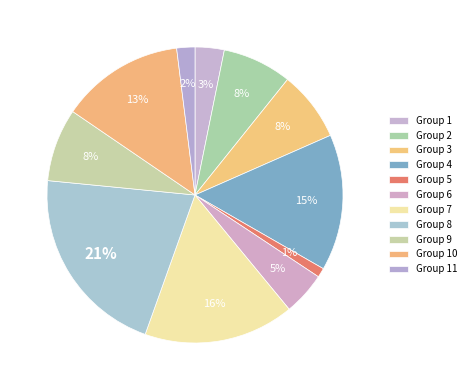

How many slices are in this pie chart?

11